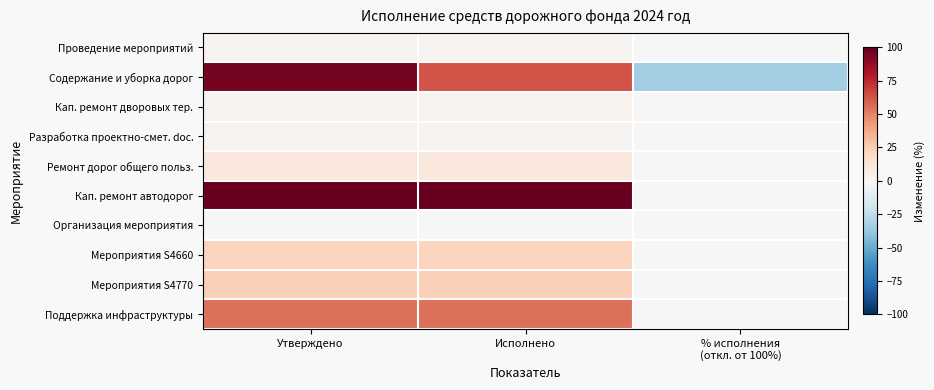

How many distinct data groups are displayed?

10